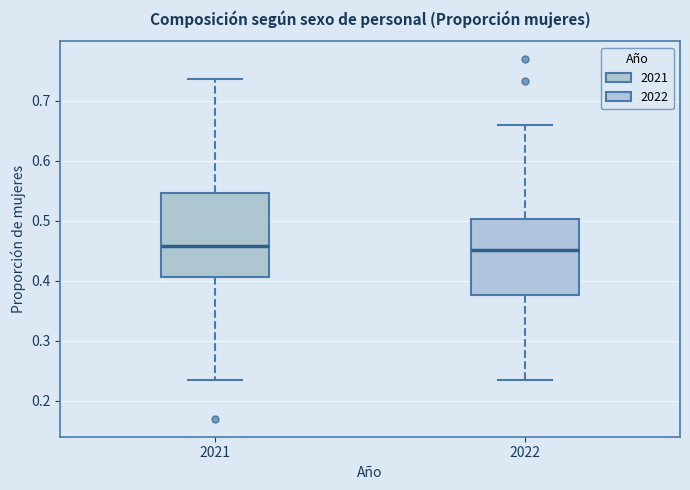

Reading left to right, read every box against the y-axis: the position of its median line, the range the box covers, and the ends of its whiskers. The values are not printed on the chart, so give them approximately, as read against the axis.

2021: median 0.46, box 0.41 to 0.55, whiskers 0.23 to 0.74
2022: median 0.45, box 0.38 to 0.50, whiskers 0.24 to 0.66